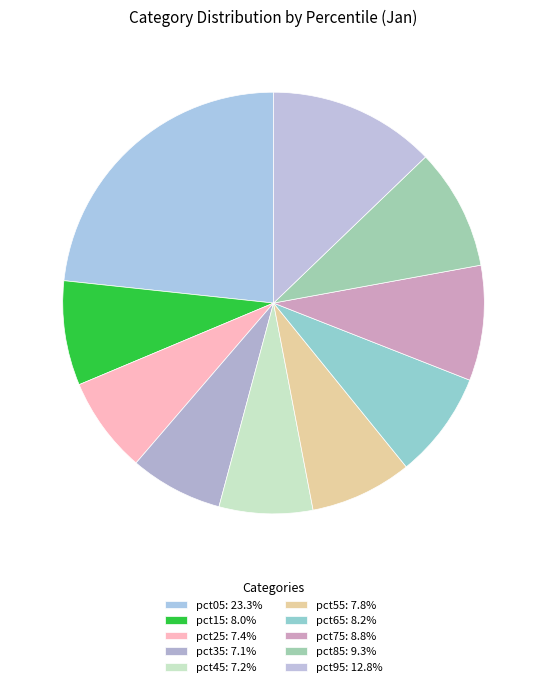

To the nearest percent, what is the difference between the pct25 and pct95 slice percentages?

5%